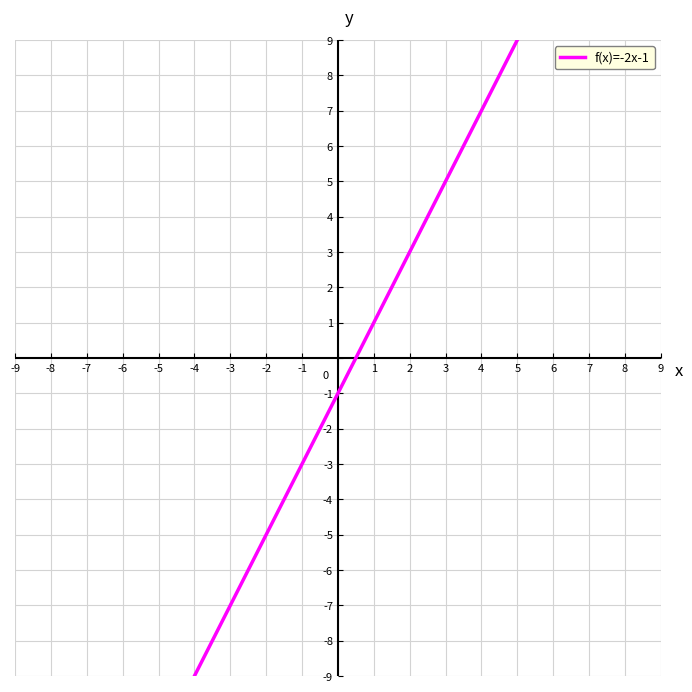

What is the greatest value displayed?

9